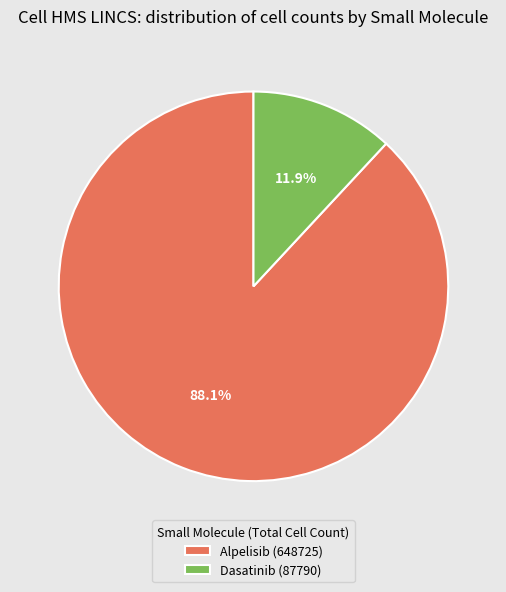

Rank the categories by value from lowest to highest.

Dasatinib (87790), Alpelisib (648725)